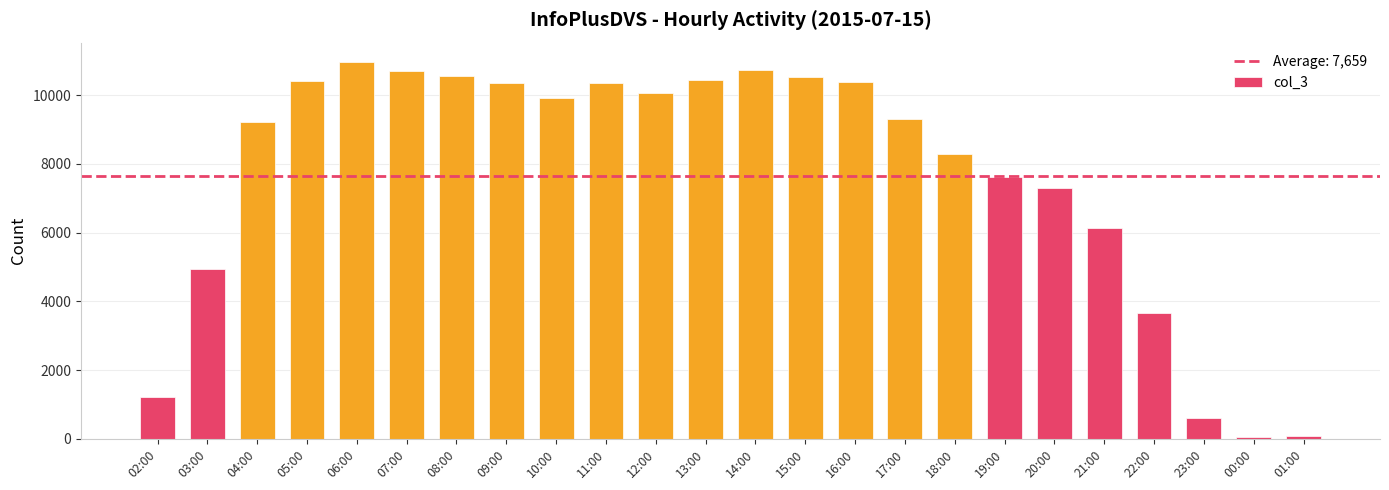

What is the average value?

7659